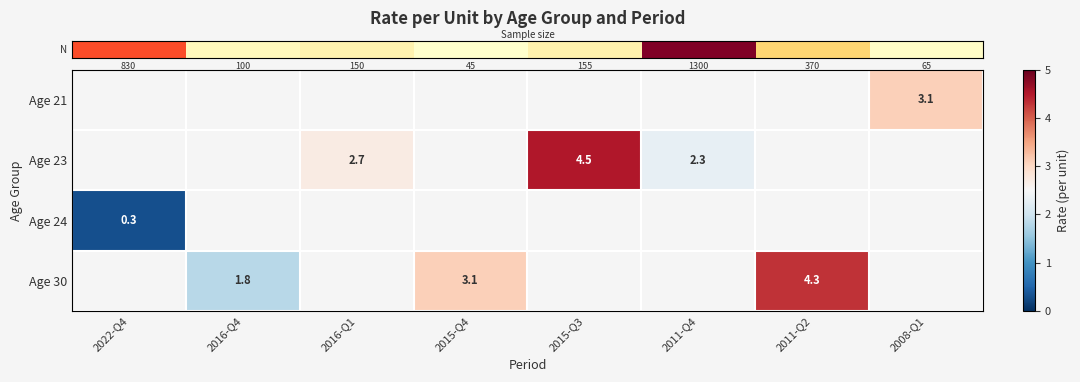

What is the greatest value displayed?

4.5